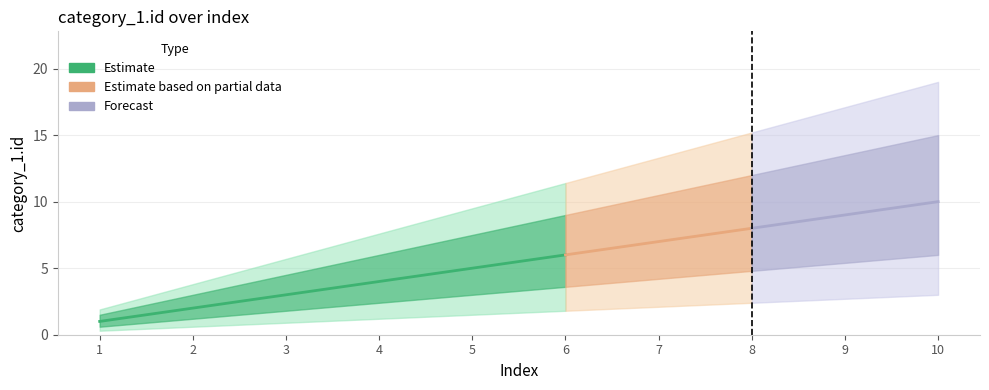

What is the average value?

6